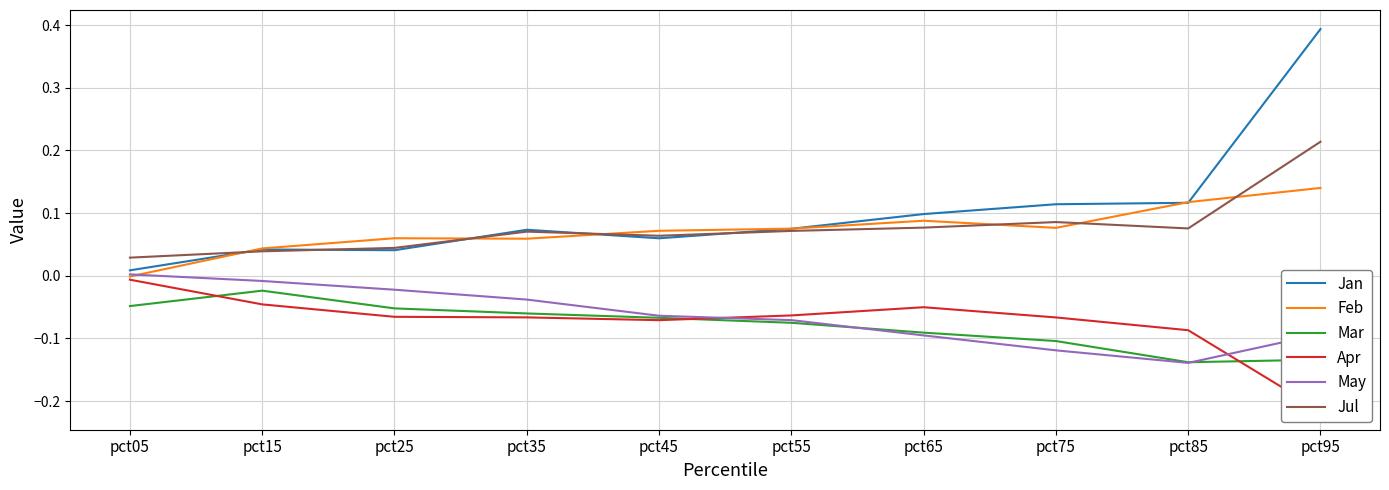

Rank the series by their maximum value, from highest to lowest.

Jan, Jul, Feb, May, Apr, Mar